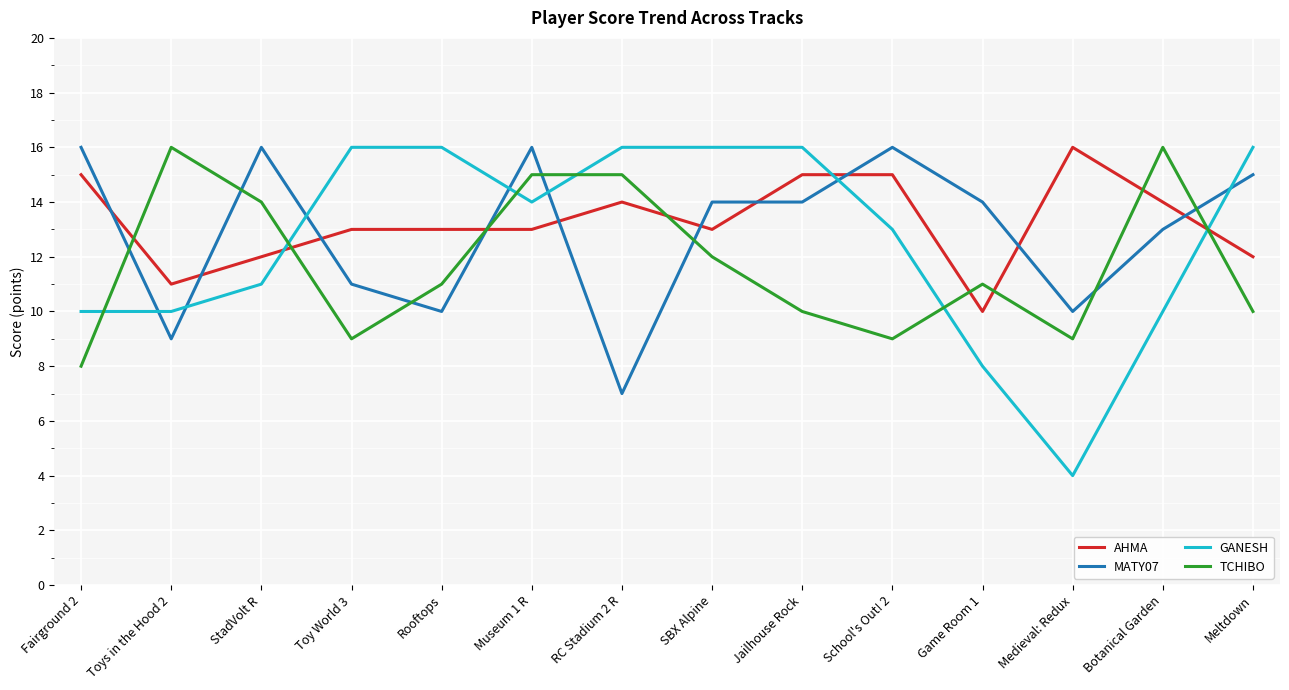

Reading right to left, extract all data points from this chart.

AHMA: Meltdown=12	Botanical Garden=14	Medieval: Redux=16	Game Room 1=10	School's Out! 2=15	Jailhouse Rock=15	SBX Alpine=13	RC Stadium 2 R=14	Museum 1 R=13	Rooftops=13	Toy World 3=13	StadVolt R=12	Toys in the Hood 2=11	Fairground 2=15
MATY07: Meltdown=15	Botanical Garden=13	Medieval: Redux=10	Game Room 1=14	School's Out! 2=16	Jailhouse Rock=14	SBX Alpine=14	RC Stadium 2 R=7	Museum 1 R=16	Rooftops=10	Toy World 3=11	StadVolt R=16	Toys in the Hood 2=9	Fairground 2=16
GANESH: Meltdown=16	Botanical Garden=10	Medieval: Redux=4	Game Room 1=8	School's Out! 2=13	Jailhouse Rock=16	SBX Alpine=16	RC Stadium 2 R=16	Museum 1 R=14	Rooftops=16	Toy World 3=16	StadVolt R=11	Toys in the Hood 2=10	Fairground 2=10
TCHIBO: Meltdown=10	Botanical Garden=16	Medieval: Redux=9	Game Room 1=11	School's Out! 2=9	Jailhouse Rock=10	SBX Alpine=12	RC Stadium 2 R=15	Museum 1 R=15	Rooftops=11	Toy World 3=9	StadVolt R=14	Toys in the Hood 2=16	Fairground 2=8